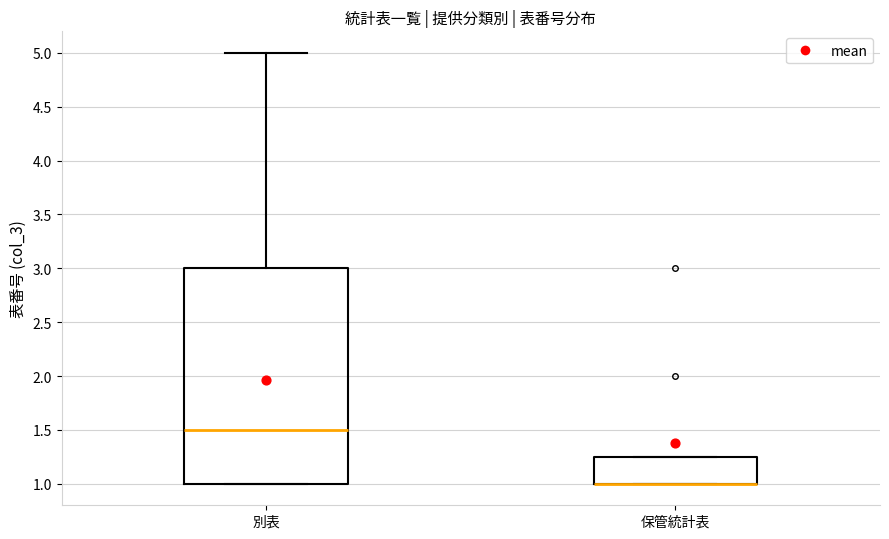

Reading left to right, transcribe this box plot: for each box, give where its median line is, the range the box spans, and where its two whiskers end, as read against the y-axis. The values are not printed on the chart, so give them approximately, as read against the axis.

別表: median 1.50, box 1.00 to 3.00, whiskers 1.00 to 5.00
保管統計表: median 1.00 (drawn on the box's lower edge), box 1.00 to 1.25, whiskers 1.00 to 1.25